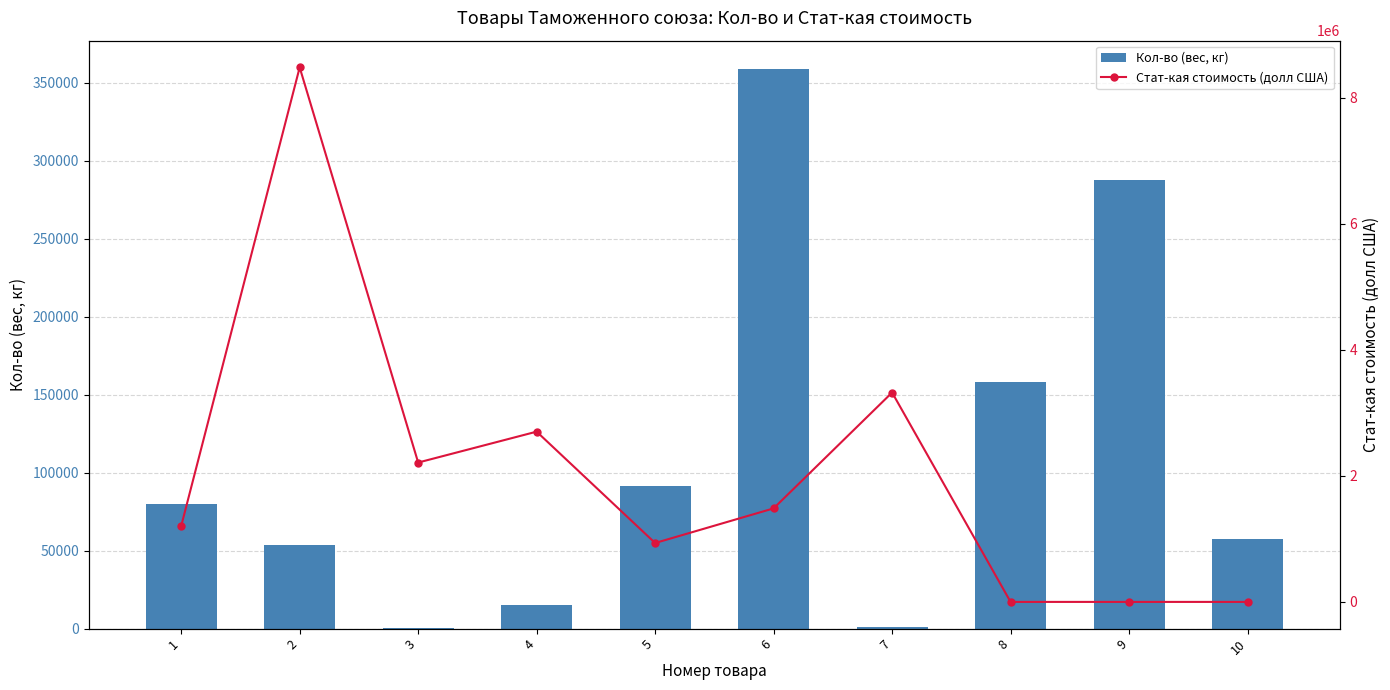

What are all the series names shown in the legend?

Кол-во (вес, кг), Стат-кая стоимость (долл США)